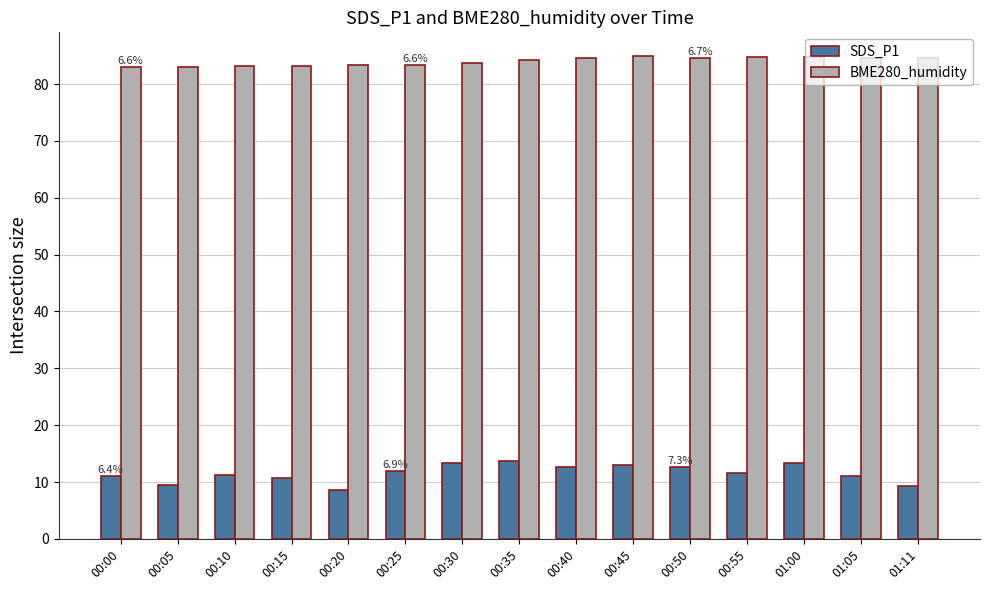

How many series are shown in this chart?

2